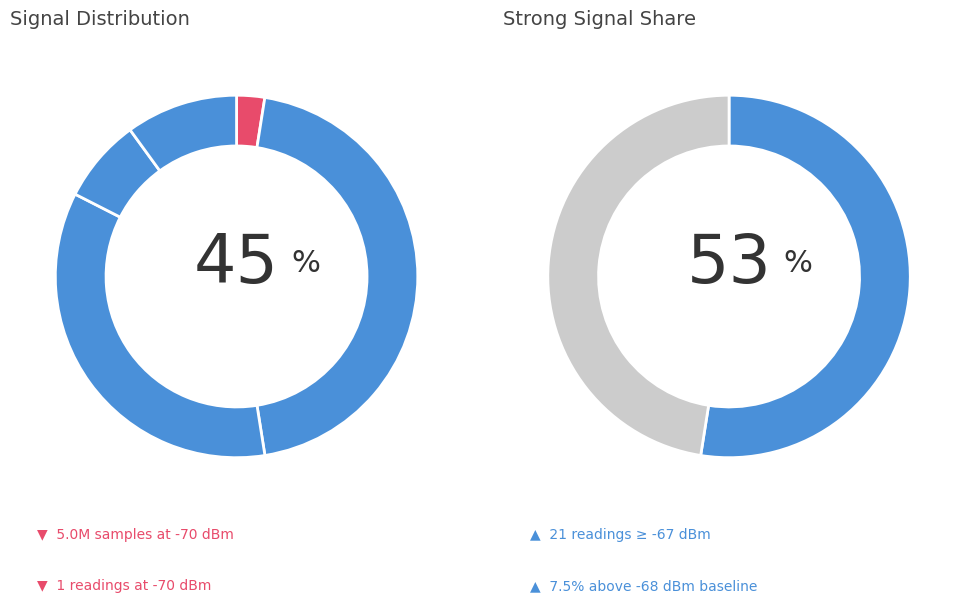

To the nearest percent, what portion does 14 represent?

3%